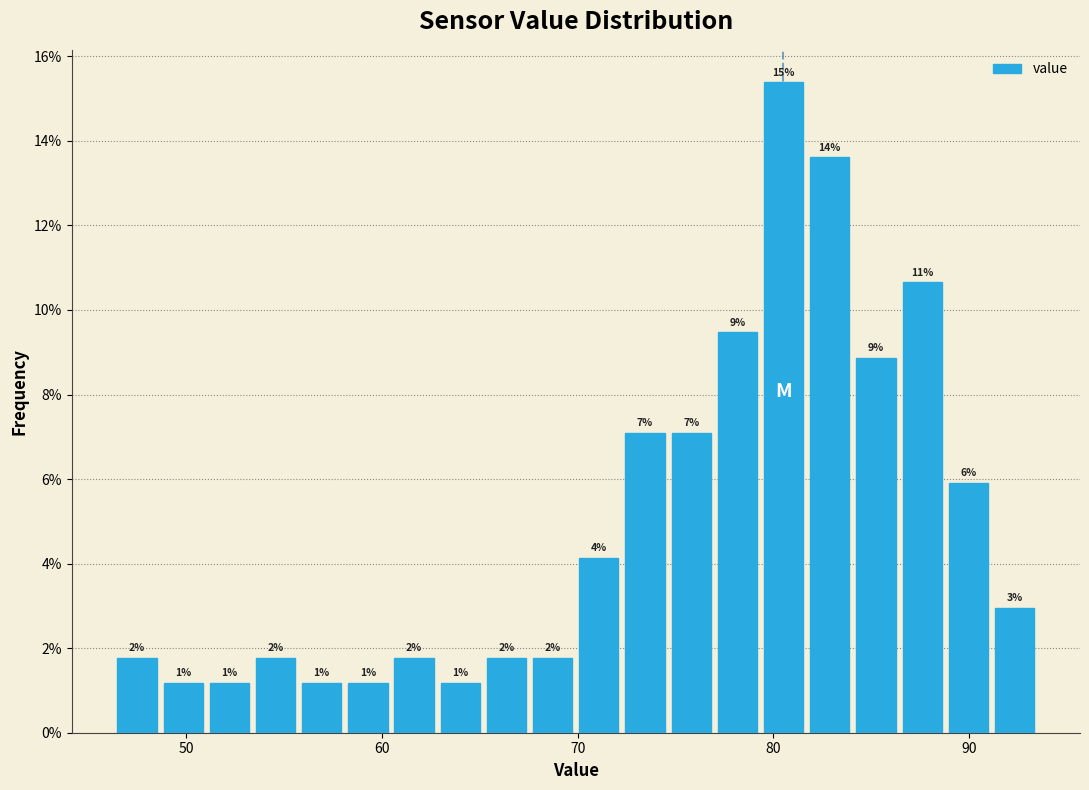

Around what value on the x-axis is the tallest bar? Give the approximate position of its centre, as read against the axis.

81